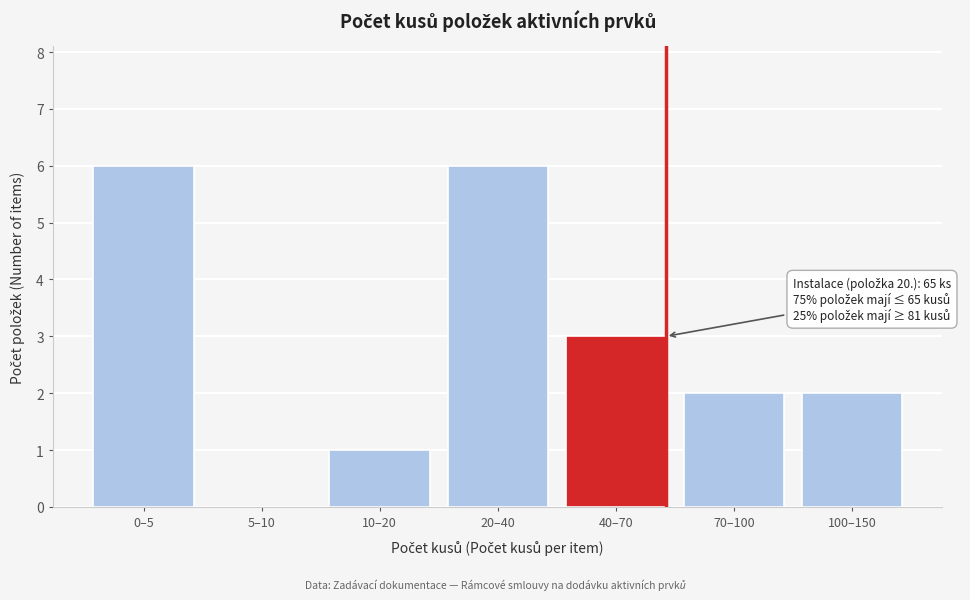

Reading right to left, extract all data points from this chart.

100–150=2	70–100=2	40–70=3	20–40=6	10–20=1	5–10=0	0–5=6